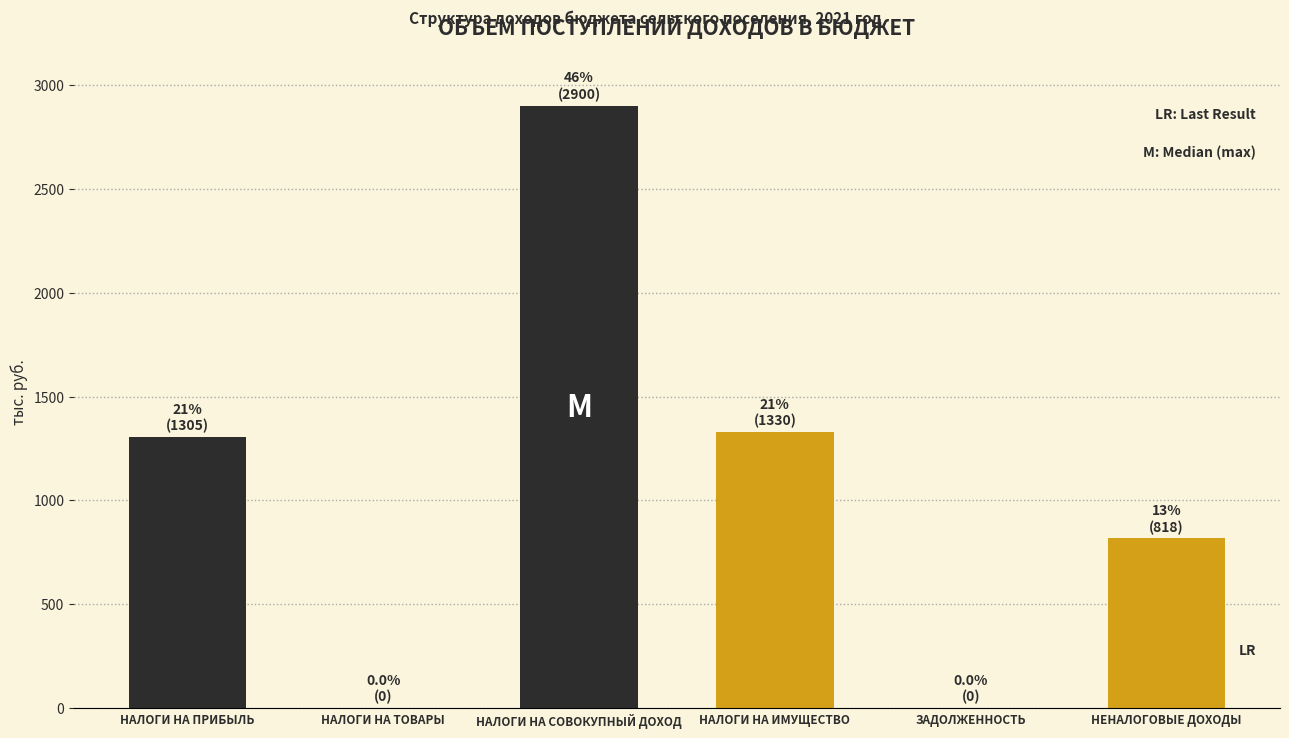

Reading right to left, extract all data points from this chart.

НЕНАЛОГОВЫЕ ДОХОДЫ=817.7	ЗАДОЛЖЕННОСТЬ=0.0	НАЛОГИ НА ИМУЩЕСТВО=1330.0	НАЛОГИ НА СОВОКУПНЫЙ ДОХОД=2900.0	НАЛОГИ НА ТОВАРЫ=0.0	НАЛОГИ НА ПРИБЫЛЬ=1305.0